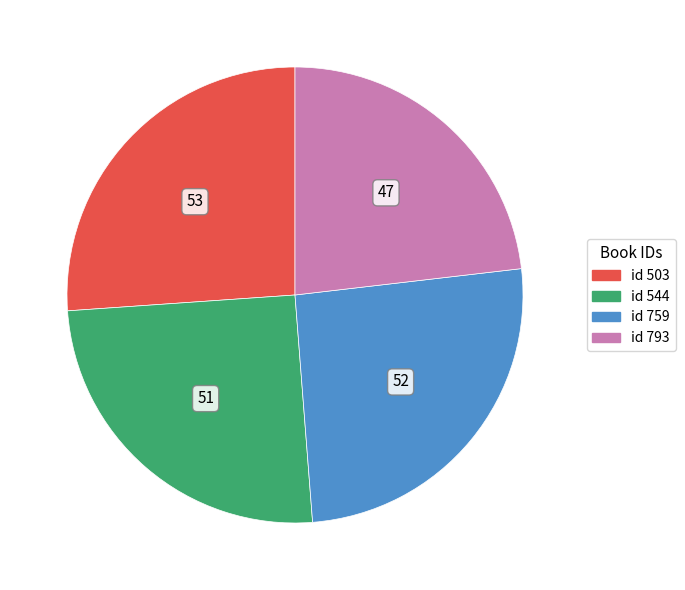

How many slices are in this pie chart?

4